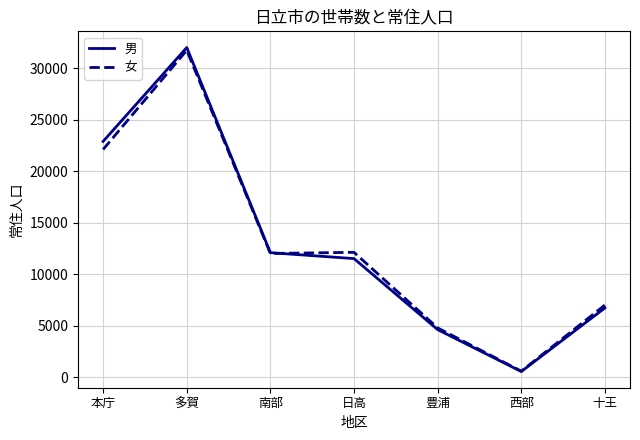

Is it true that 女 equals 3051 at 十王?

False